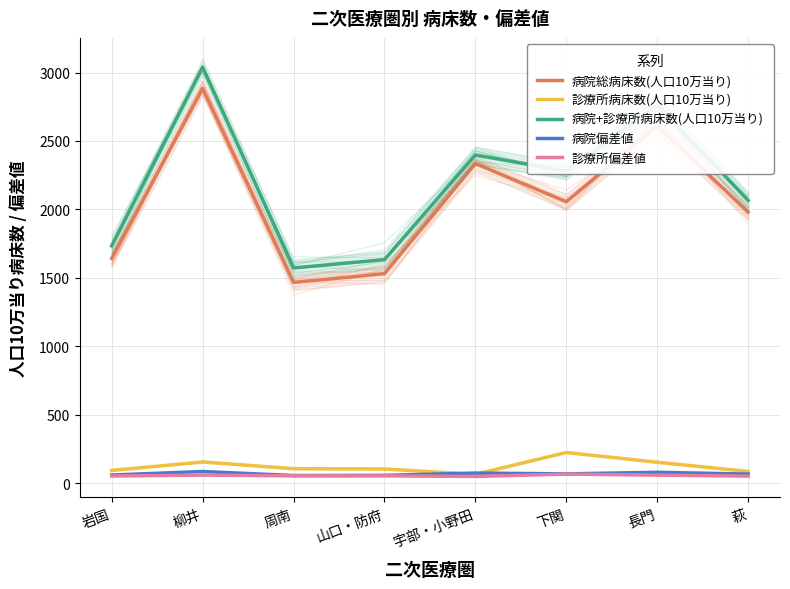

Rank the categories by 診療所病床数(人口10万当り) value from lowest to highest.

宇部・小野田, 萩, 岩国, 山口・防府, 周南, 長門, 柳井, 下関